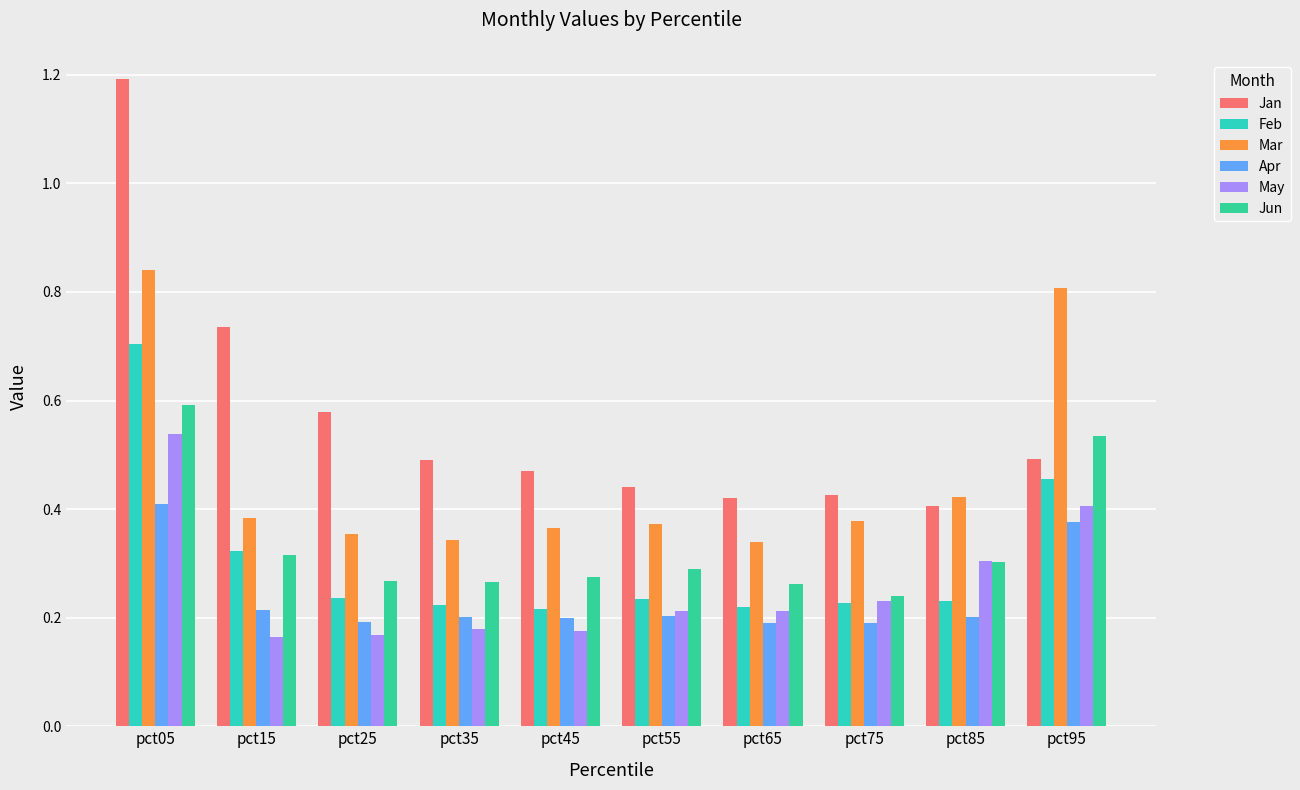

At which category is the sum across all series the highest?

pct05